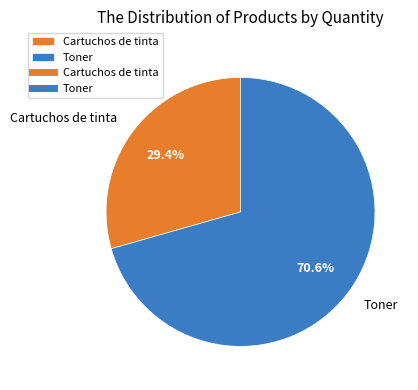

To the nearest percent, what is the difference between the Cartuchos de tinta and Toner slice percentages?

41%